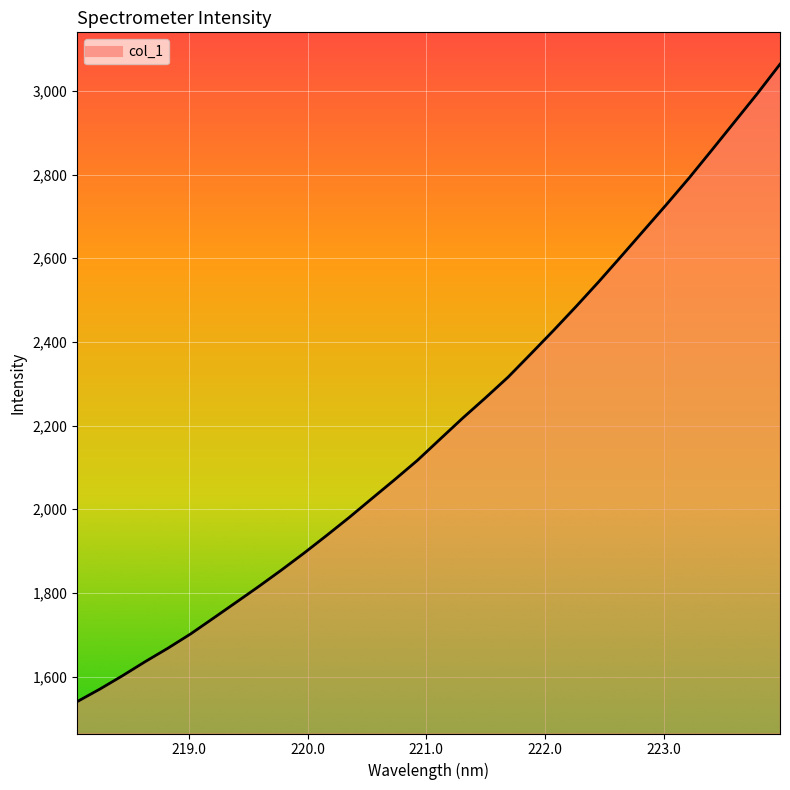

True or false: the data has more than 2 interior local peaks.

False